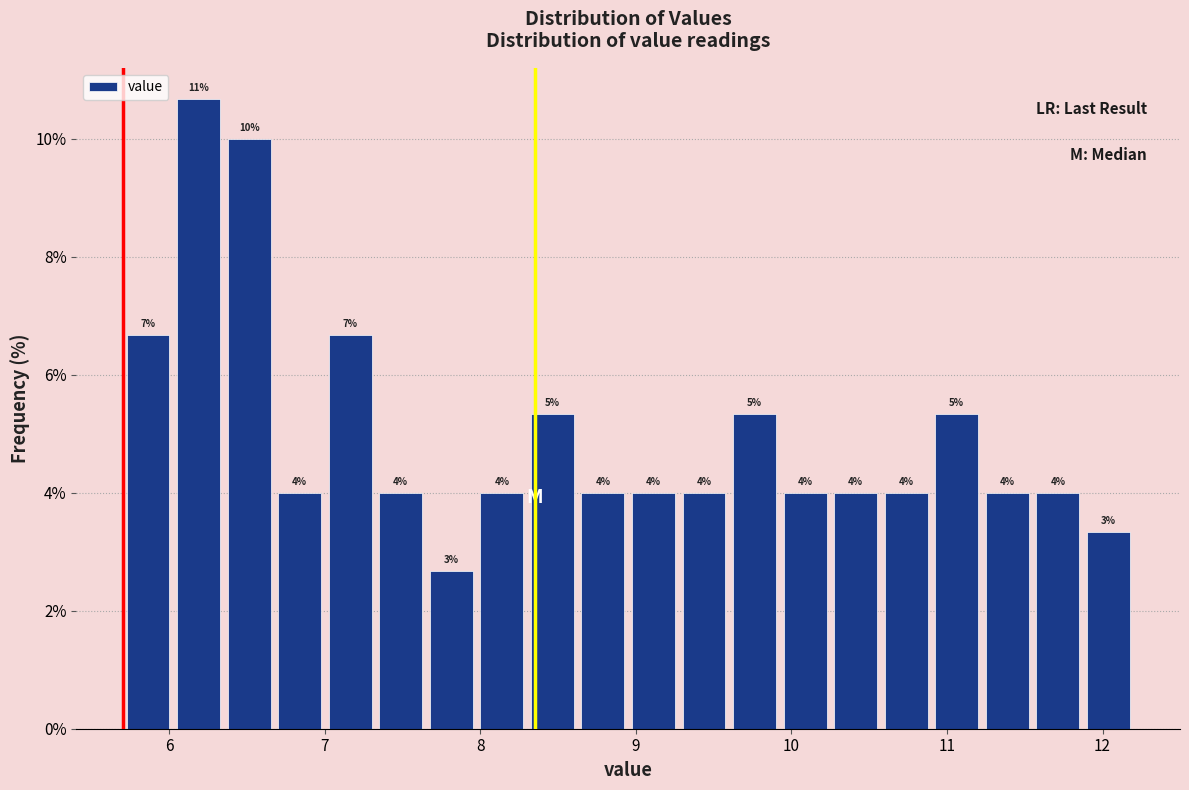

Around what value on the x-axis is the tallest bar? Give the approximate position of its centre, as read against the axis.

6.2